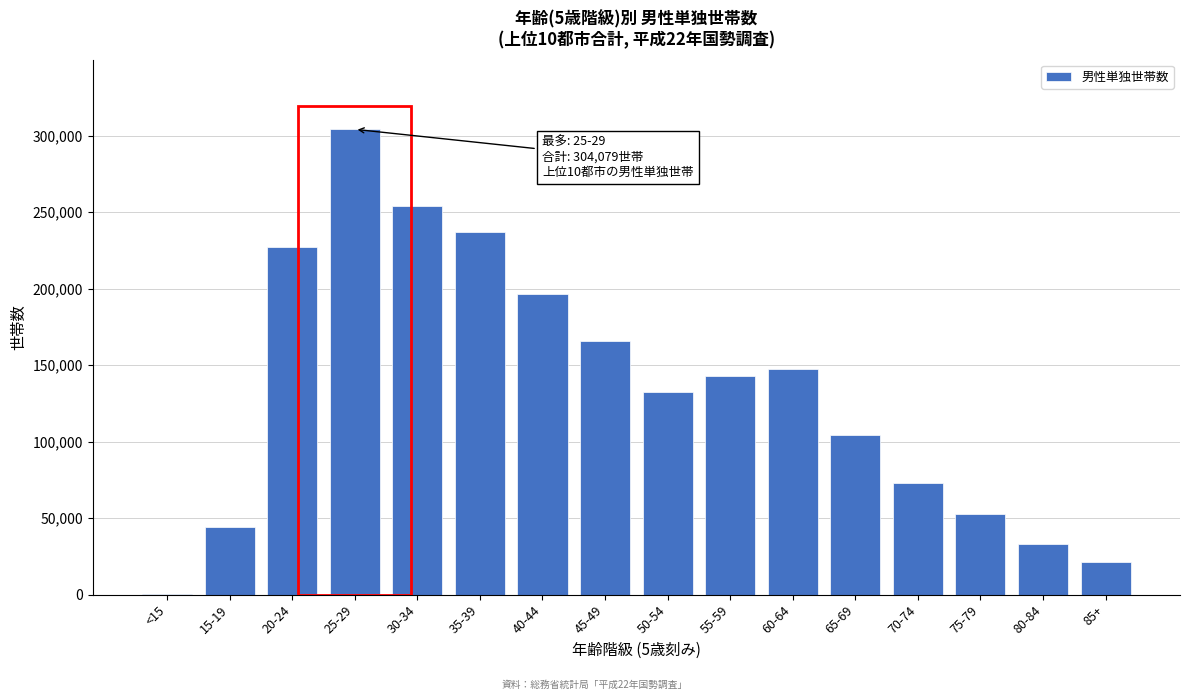

Reading left to right, what are all the values shown in this chart?

<15=203	15-19=44360	20-24=227209	25-29=304079	30-34=253672	35-39=237235	40-44=196159	45-49=166018	50-54=132687	55-59=142808	60-64=147739	65-69=104033	70-74=73113	75-79=52610	80-84=32971	85+=21077